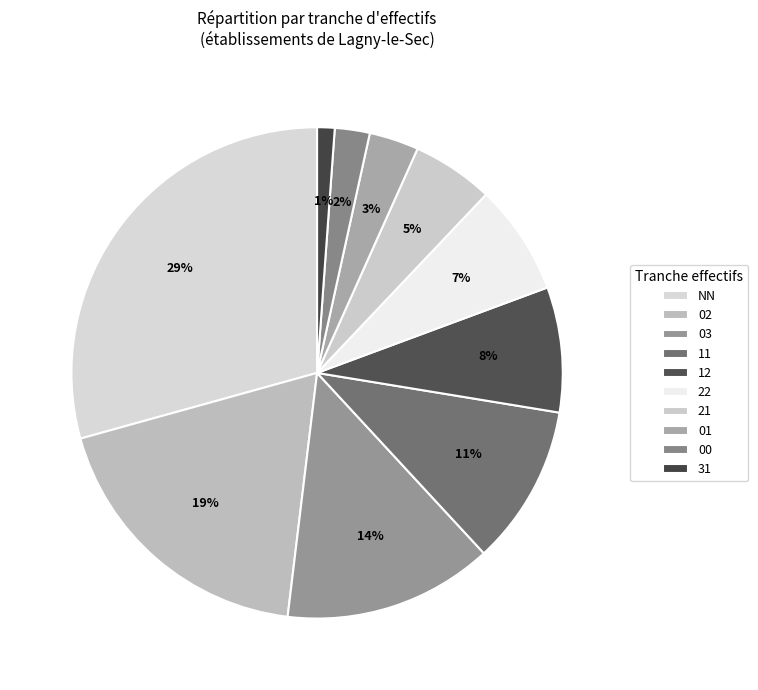

To the nearest percent, what is the combined percentage of 01 and 02?

22%